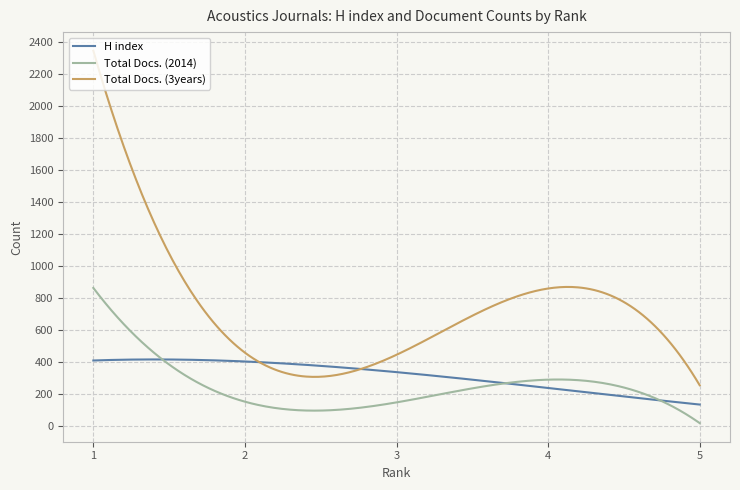

True or false: H index and Total Docs. (2014) intersect in this chart.

True